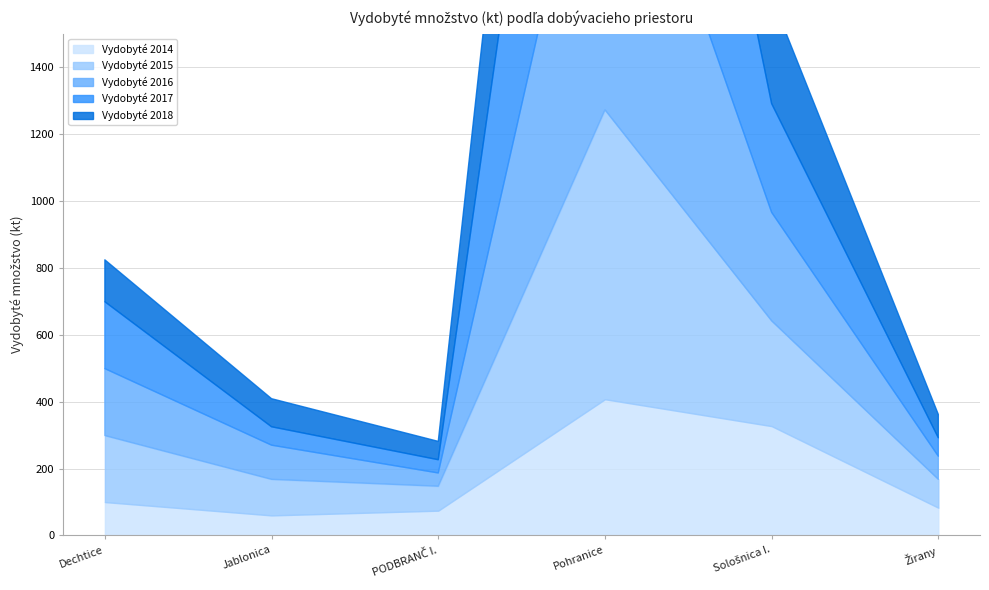

What is the total value across all series at Pohranice?

4819.6